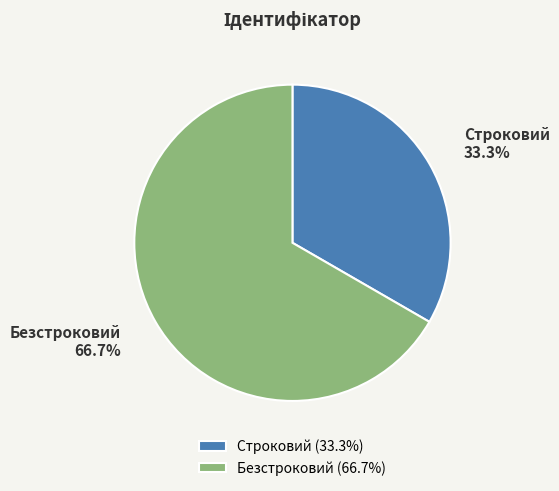

To the nearest percent, what portion does Безстроковий represent?

67%